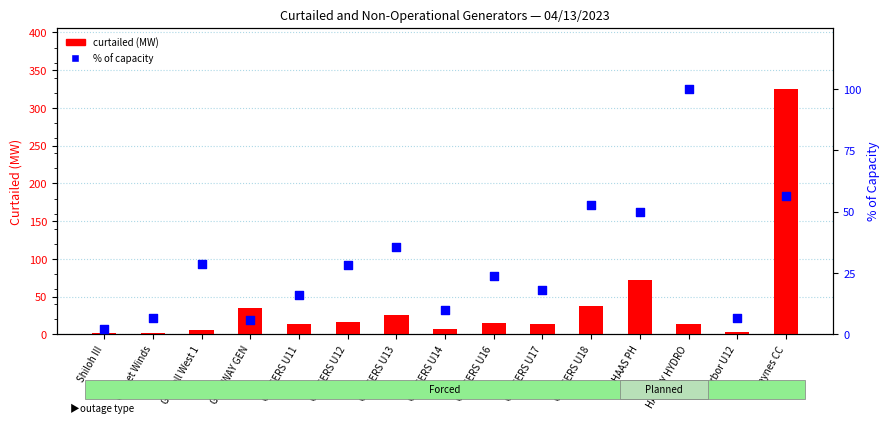

At which category is the sum across all series the highest?

Haynes CC